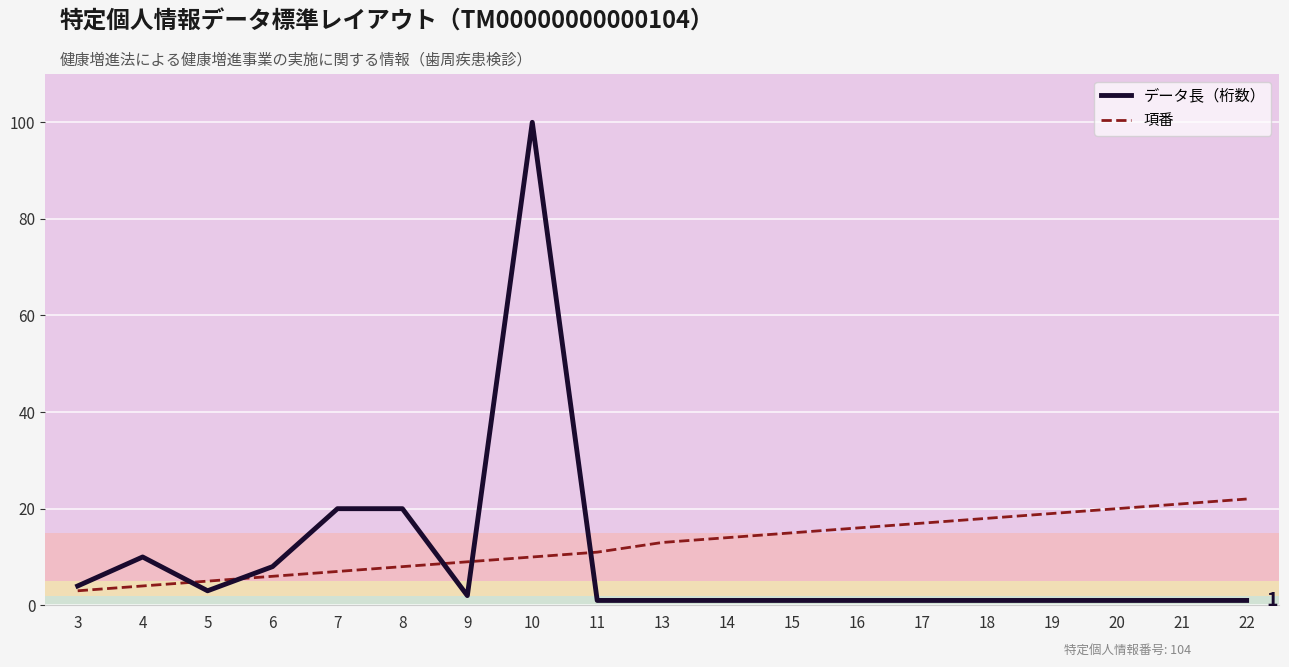

Where do データ長（桁数） and 項番 first cross each other?

4 and 5